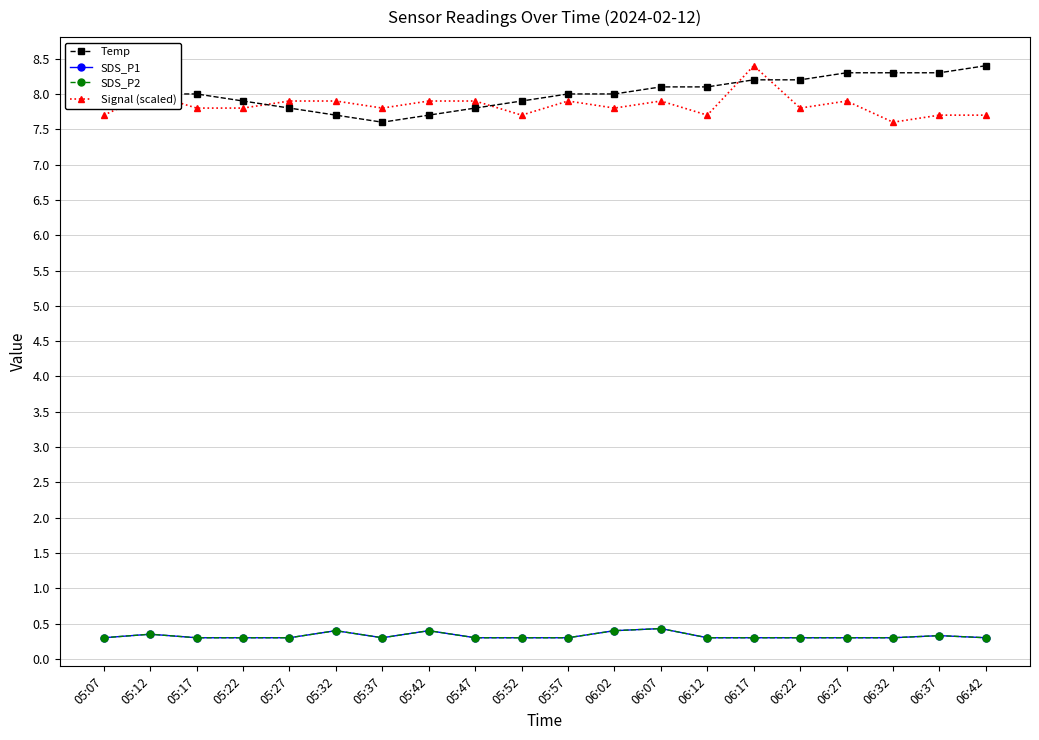

What is the label of the 5th point from the right?

06:22